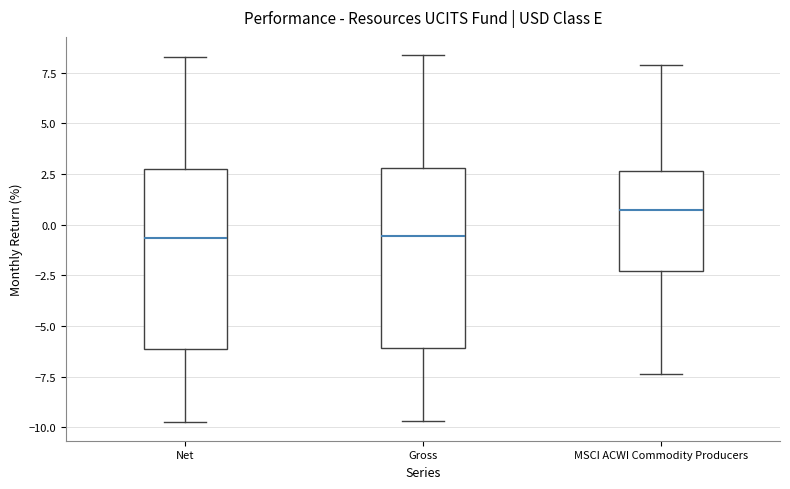

Reading left to right, transcribe this box plot: for each box, give where its median line is, the range the box spans, and where its two whiskers end, as read against the y-axis. The values are not printed on the chart, so give them approximately, as read against the axis.

Net: median -0.5, box -6.0 to 2.5, whiskers -10.0 to 8.5
Gross: median -0.5, box -6.0 to 3.0, whiskers -9.5 to 8.5
MSCI ACWI Commodity Producers: median 1.0, box -2.5 to 2.5, whiskers -7.5 to 8.0